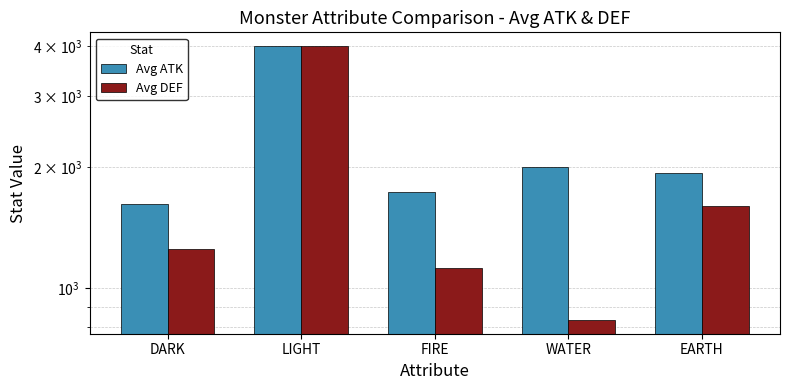

Reading left to right, what are all the values shown in this chart?

Avg ATK: 1621.4	4000.0	1730.0	2000.0	1936.4
Avg DEF: 1250.0	4000.0	1120.0	833.3	1600.0